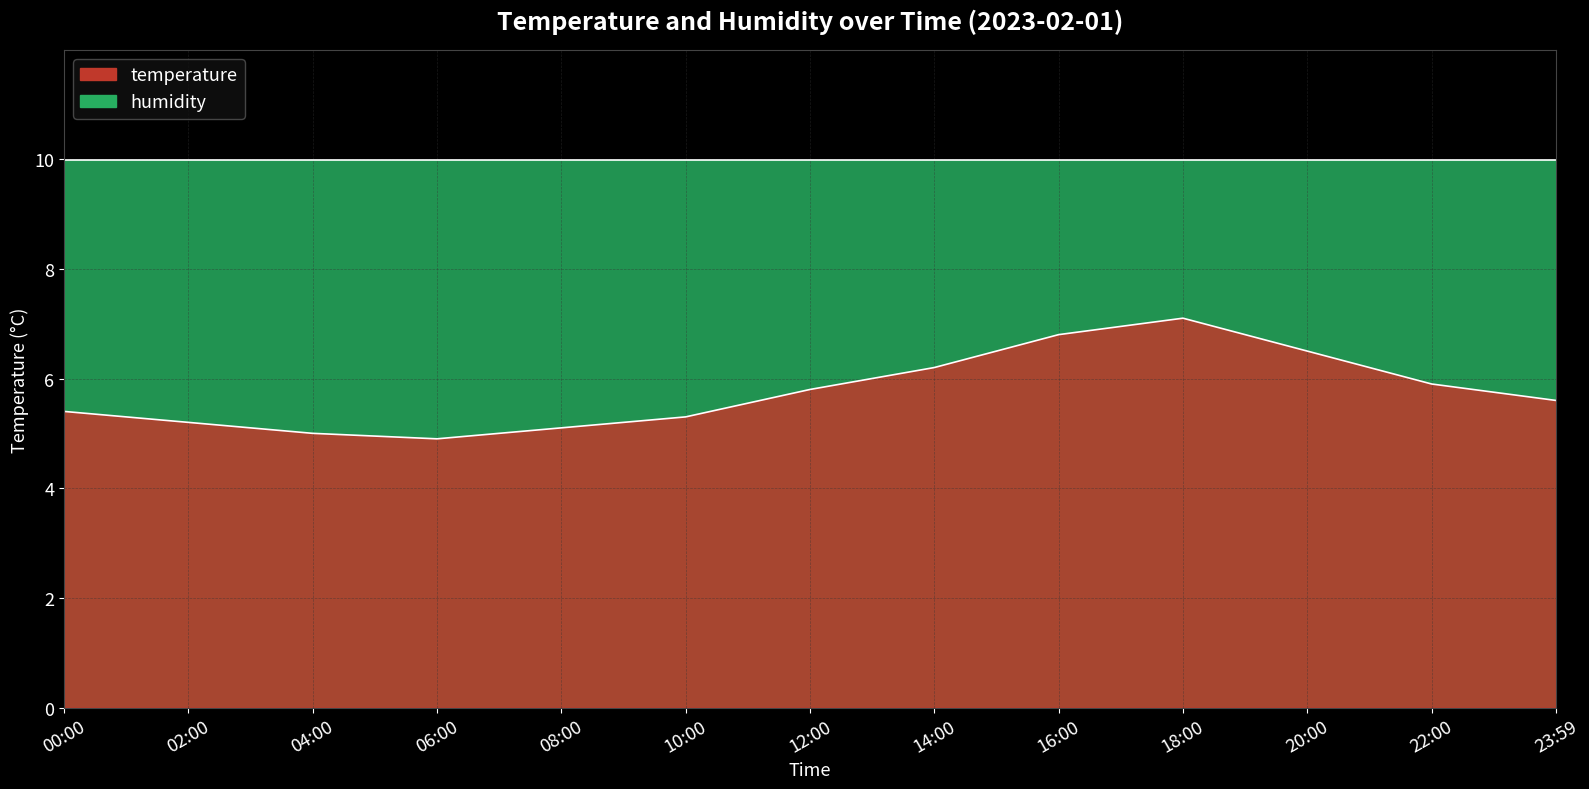

Which category has the highest value across all series?

18:00